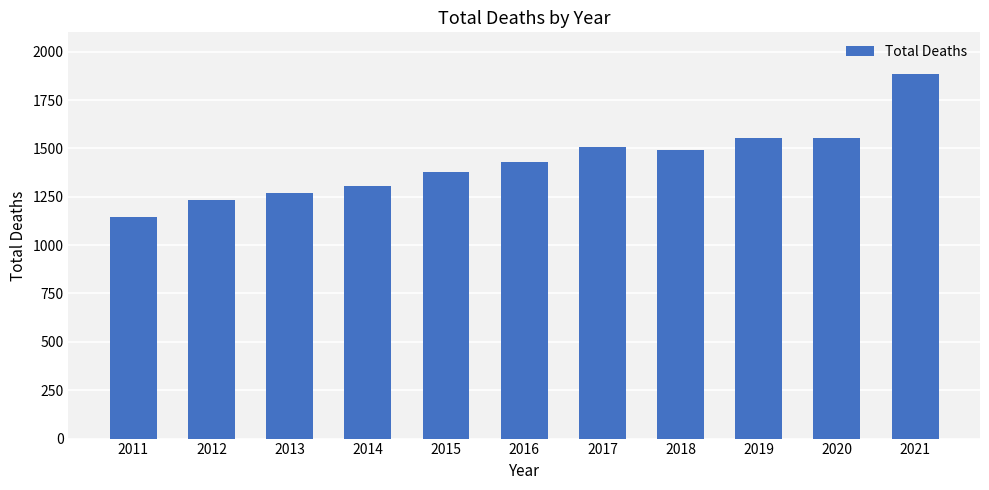

The value at 2014 is 862. True or false?

False